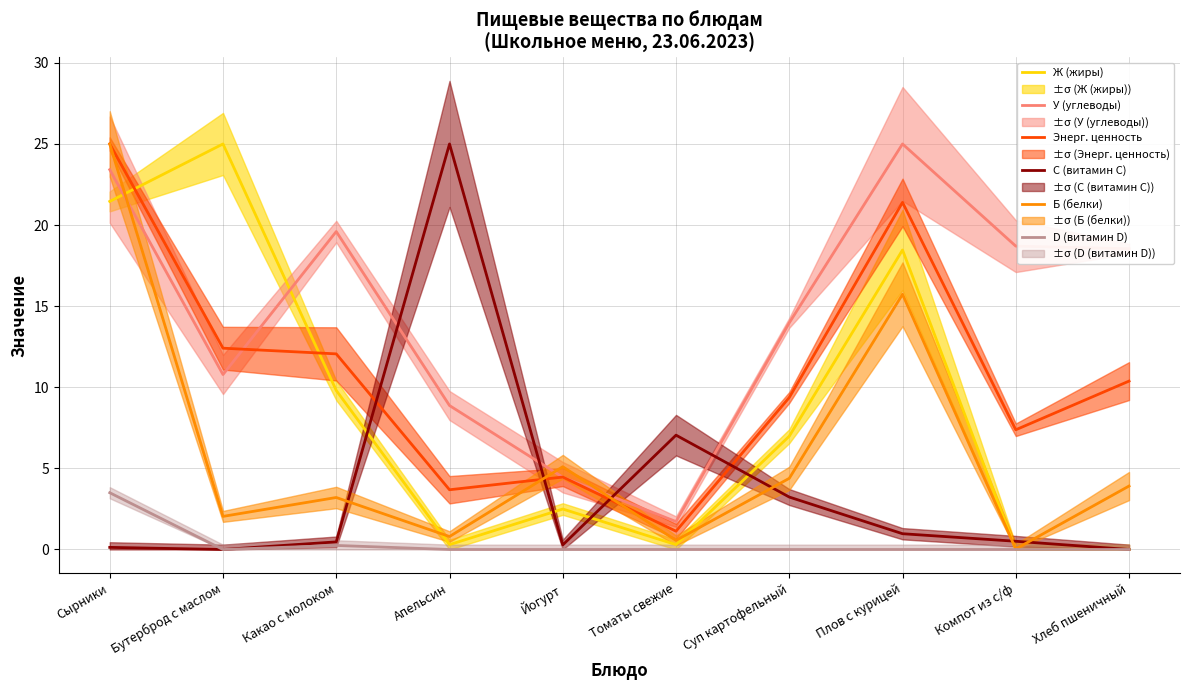

Does the chart display data point markers on the line(s)?

No